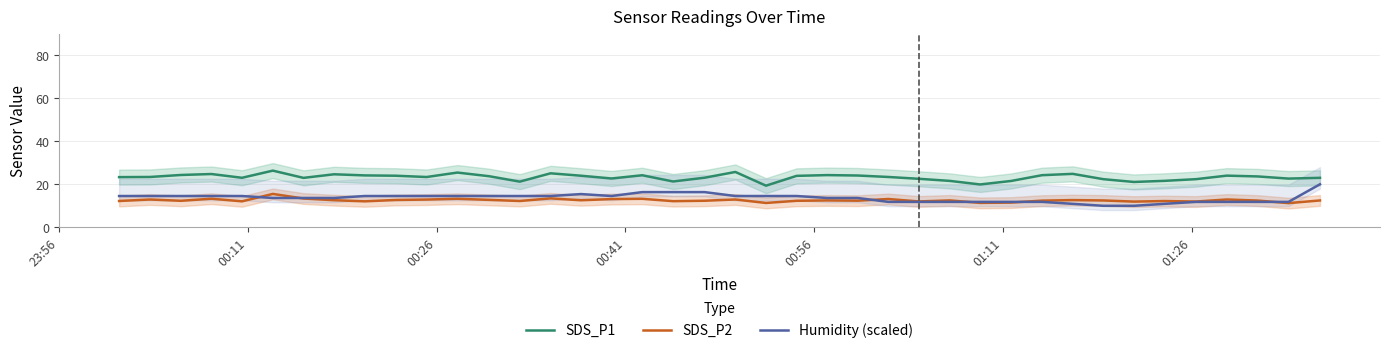

True or false: Humidity (scaled) and SDS_P1 cross at least once.

False